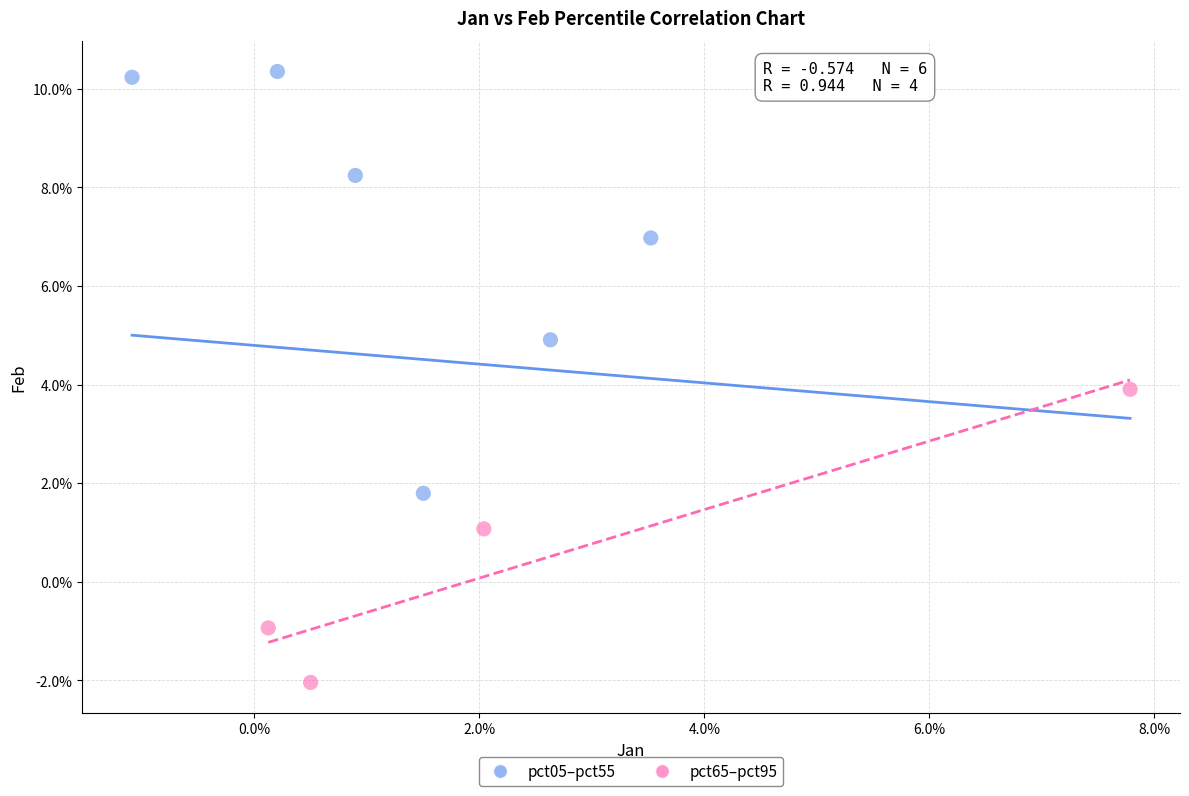

What are all the series names shown in the legend?

pct05–pct55, pct65–pct95